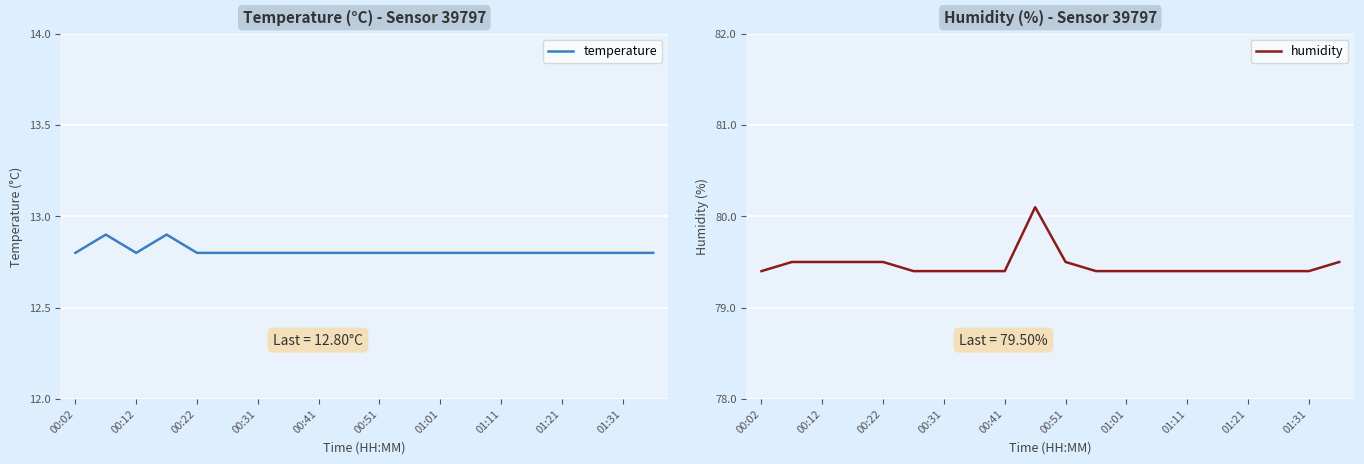

Which series has the largest total across all categories?

humidity